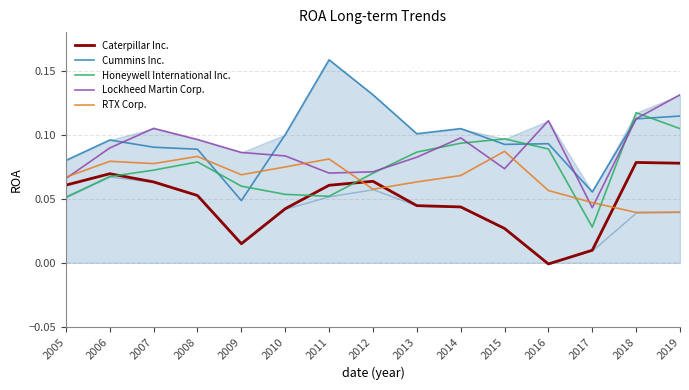

What is the difference between the second highest and second lowest values in the Cummins Inc. series?

0.1